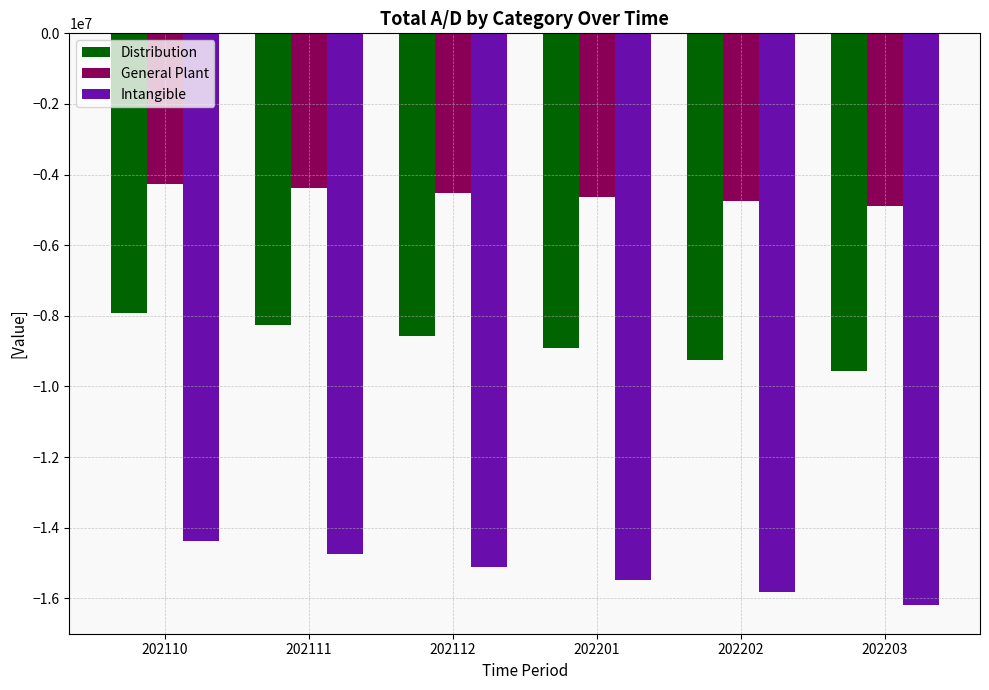

What is the spread (max minus min) of values at 202201?

10834272.9